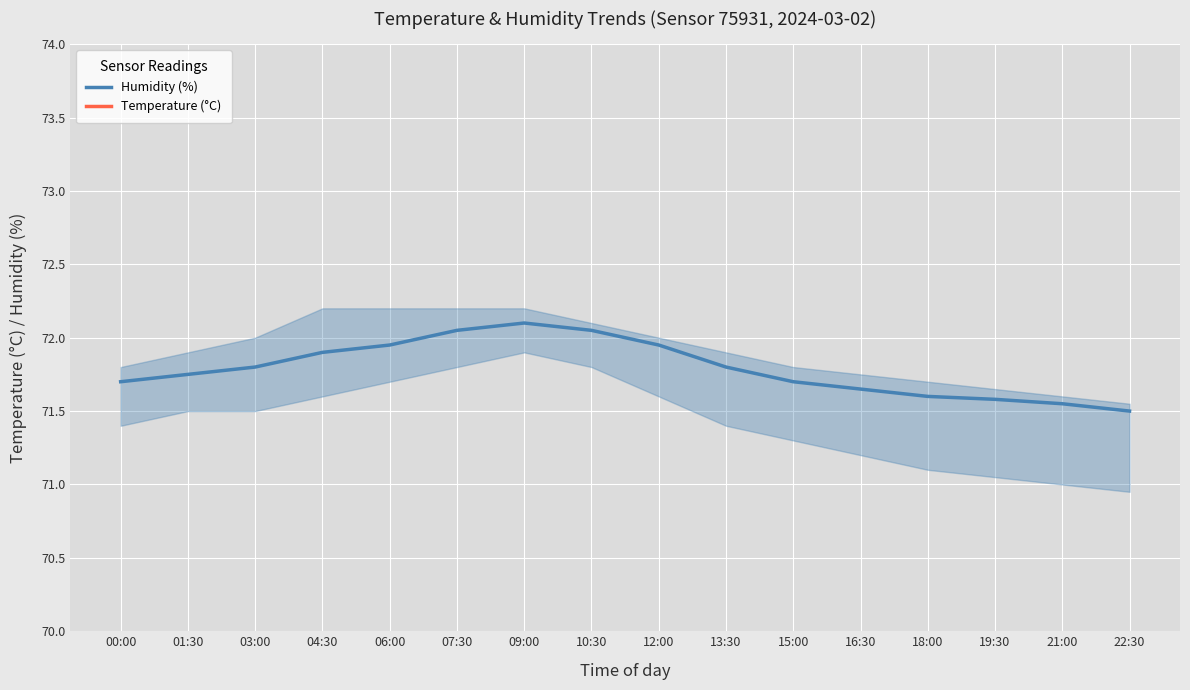

Where is the first local minimum for Temperature (°C)?

09:00